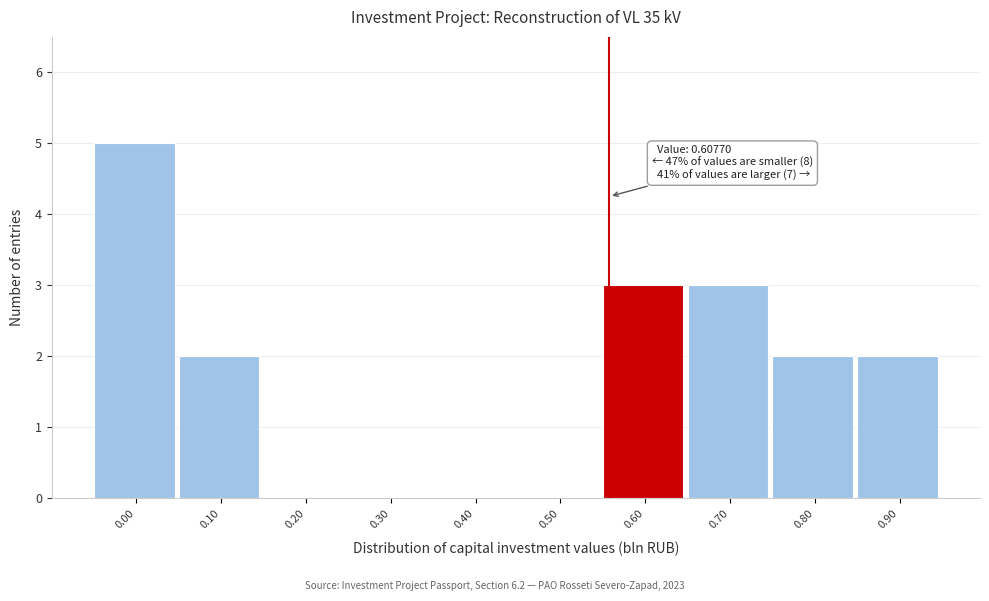

Reading left to right, extract all data points from this chart.

0.00=5	0.10=2	0.20=0	0.30=0	0.40=0	0.50=0	0.60=3	0.70=3	0.80=2	0.90=2